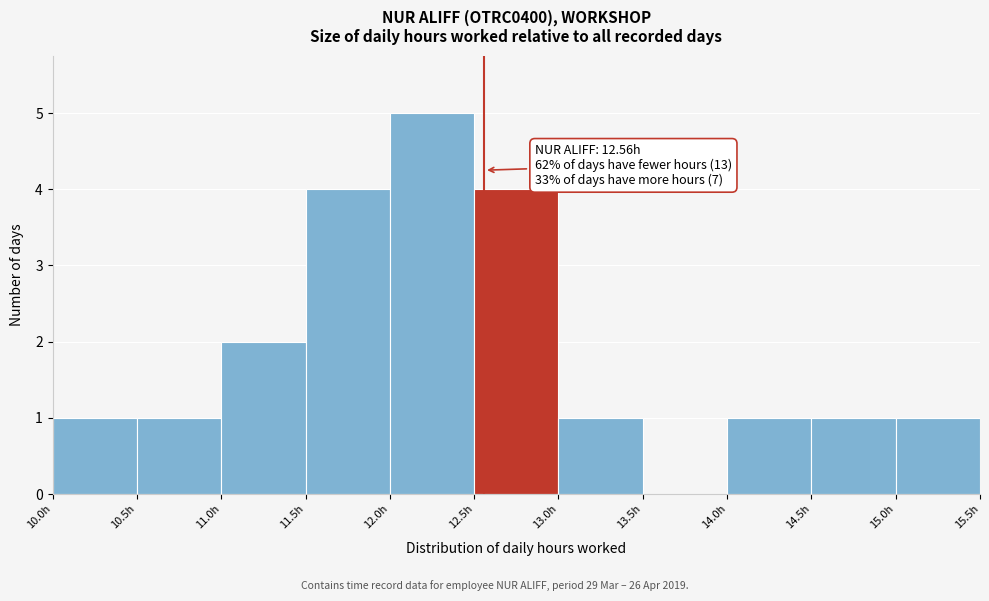

Which range on the x-axis has the tallest bar?

12.0 to 12.5